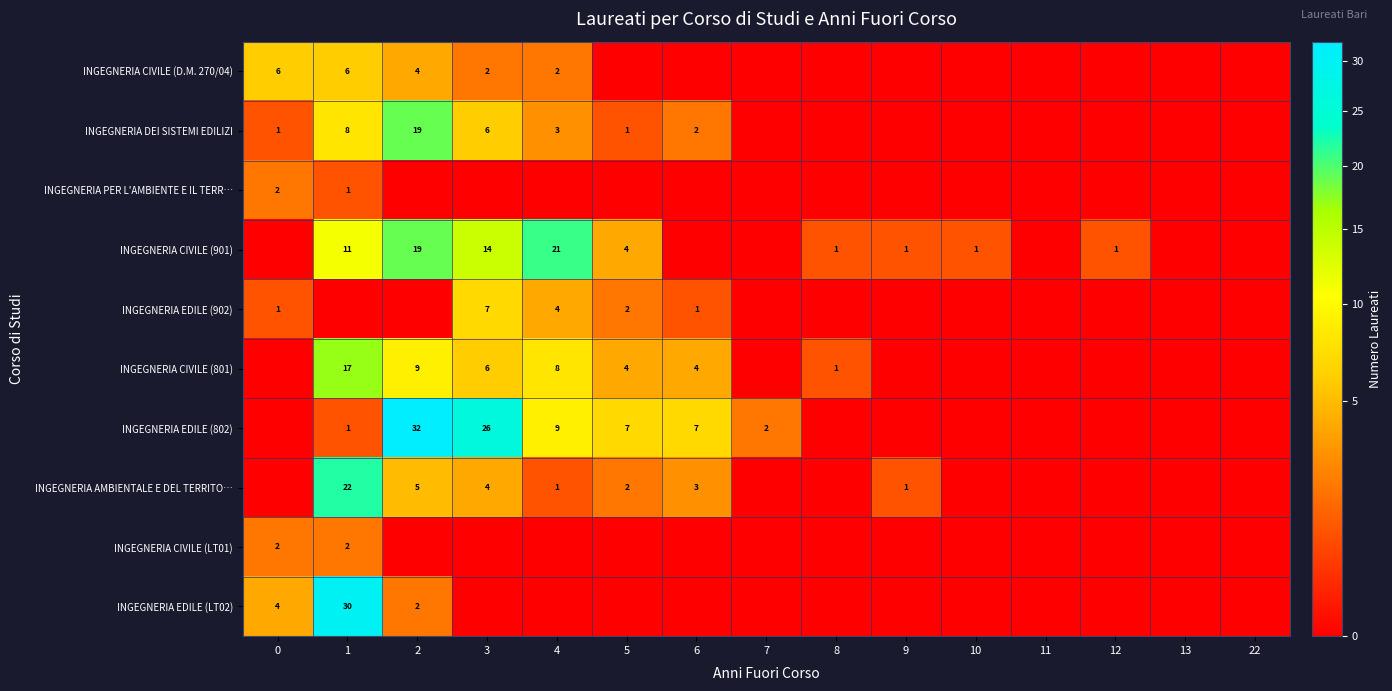

Is it true that INGEGNERIA CIVILE (801) equals 4 at 5?

True